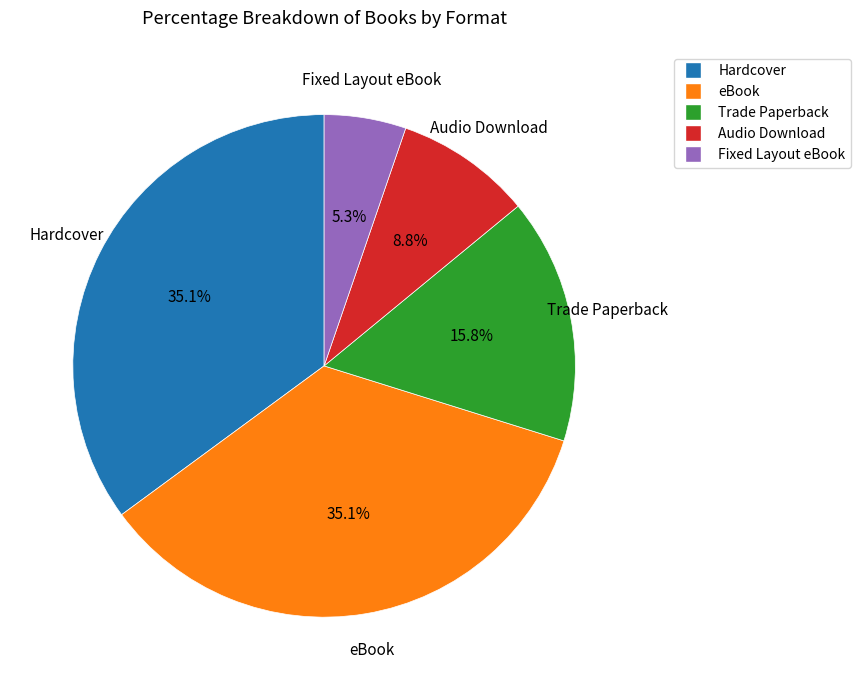

Count the number of slices in the pie.

5